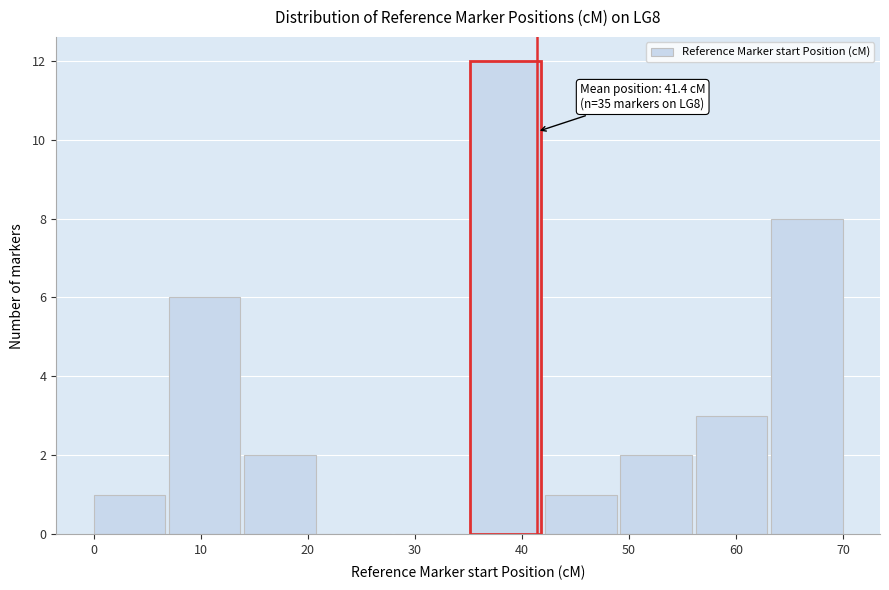

Over which range of the x-axis is the bar tallest?

35 to 42